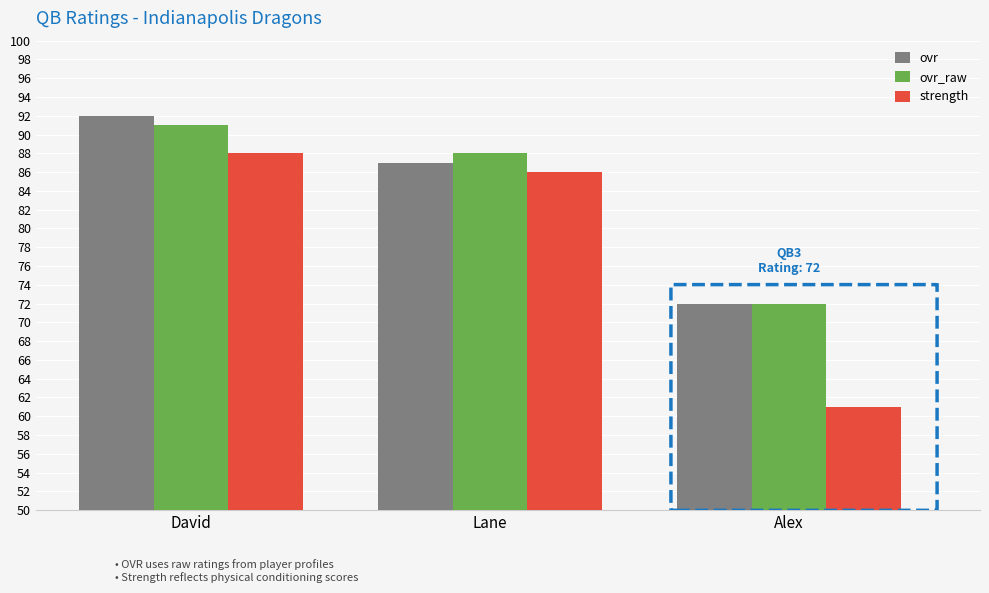

Which series has the largest range (max minus min)?

strength